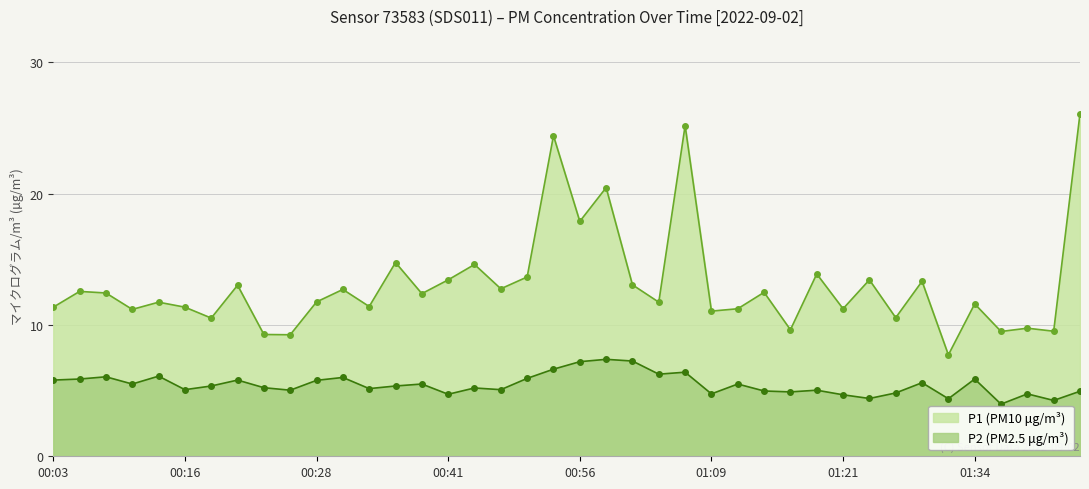

Rank the series by their maximum value, from lowest to highest.

P2 (PM2.5 μg/m³), P1 (PM10 μg/m³)